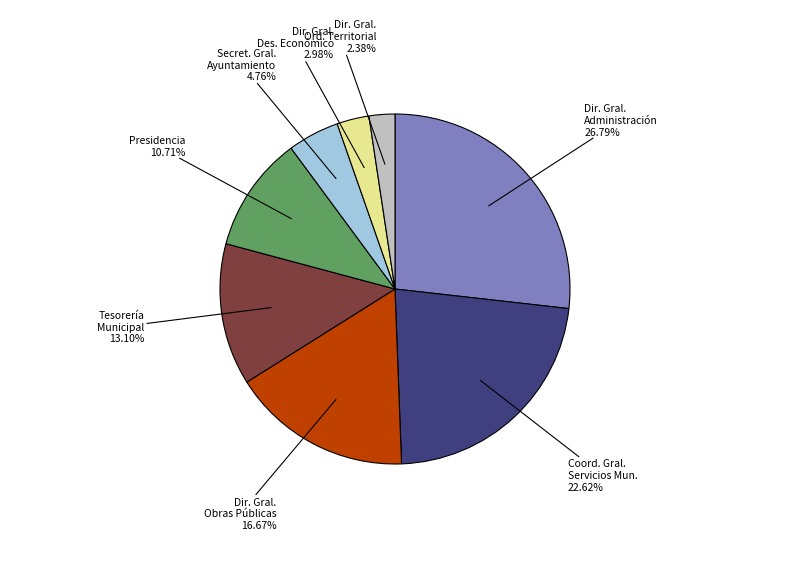

Is there any slice that represents more than half of the pie?

No